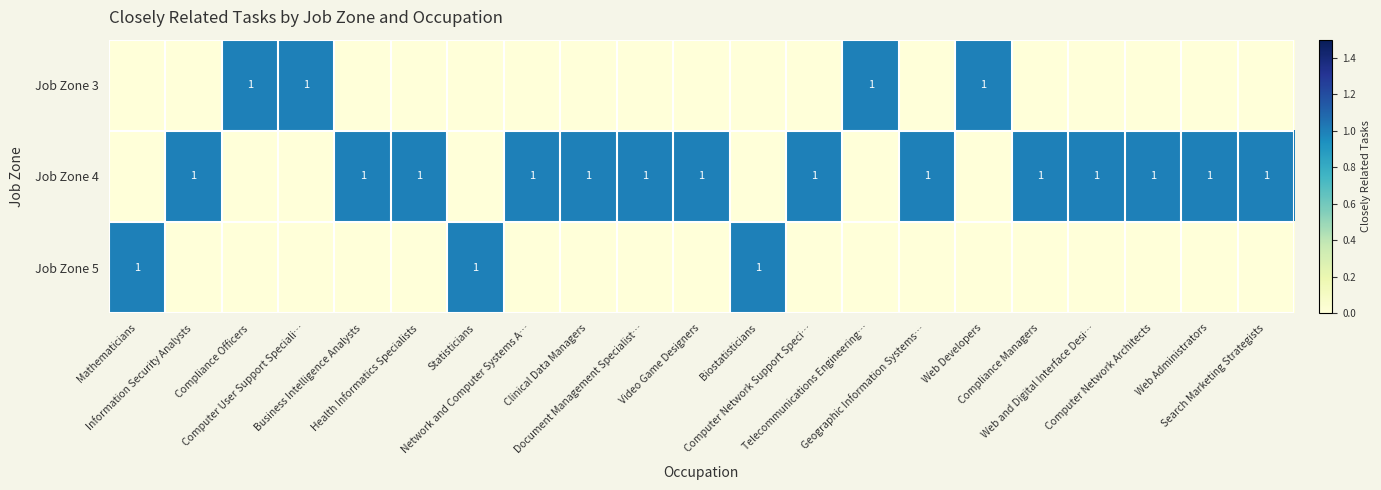

Rank the series by their maximum value, from lowest to highest.

Job Zone 3, Job Zone 4, Job Zone 5